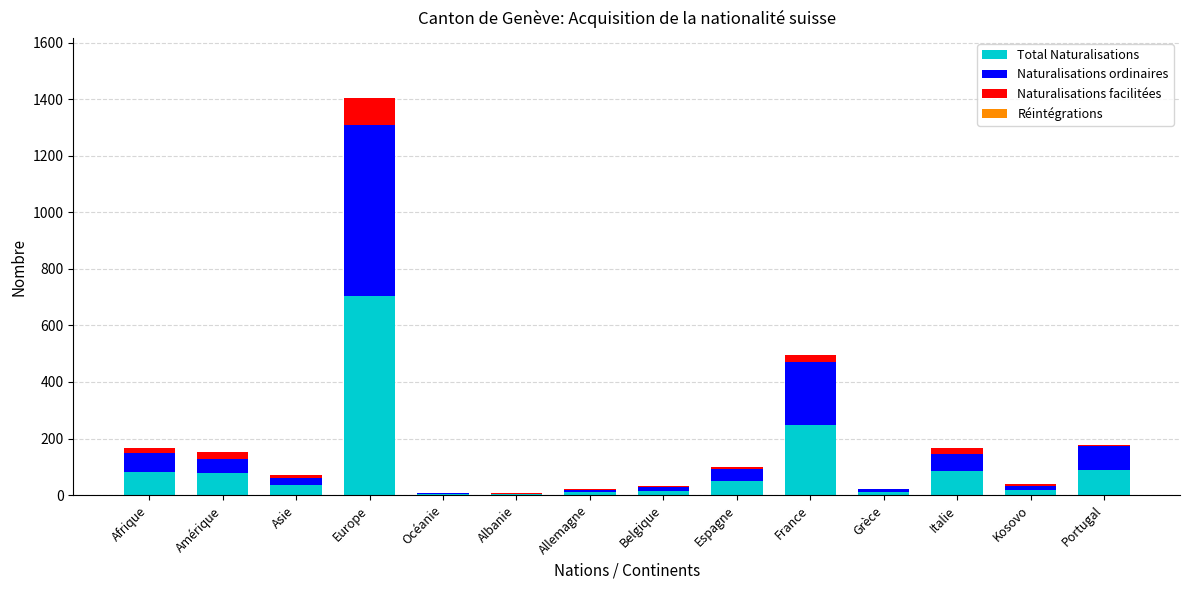

At which category is the sum across all series the highest?

Europe